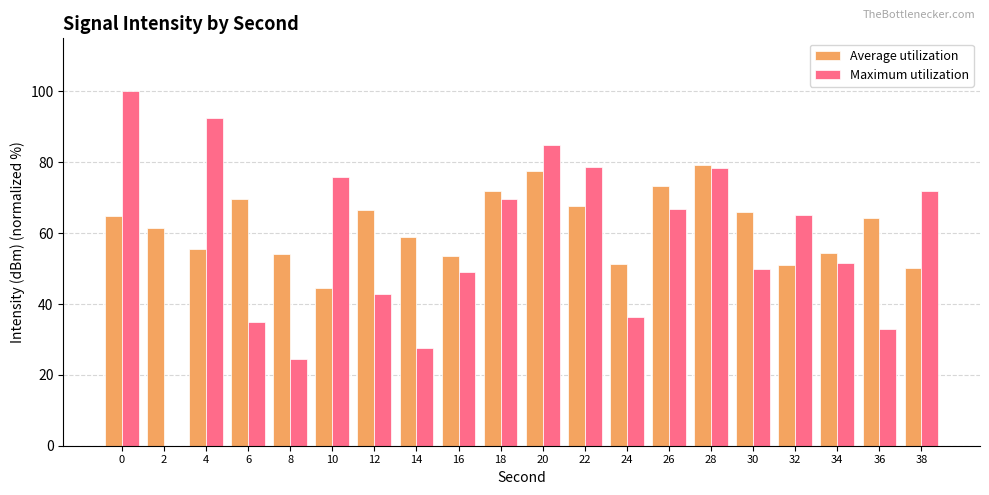

Which series changed the most between 0 and 36?

Maximum utilization